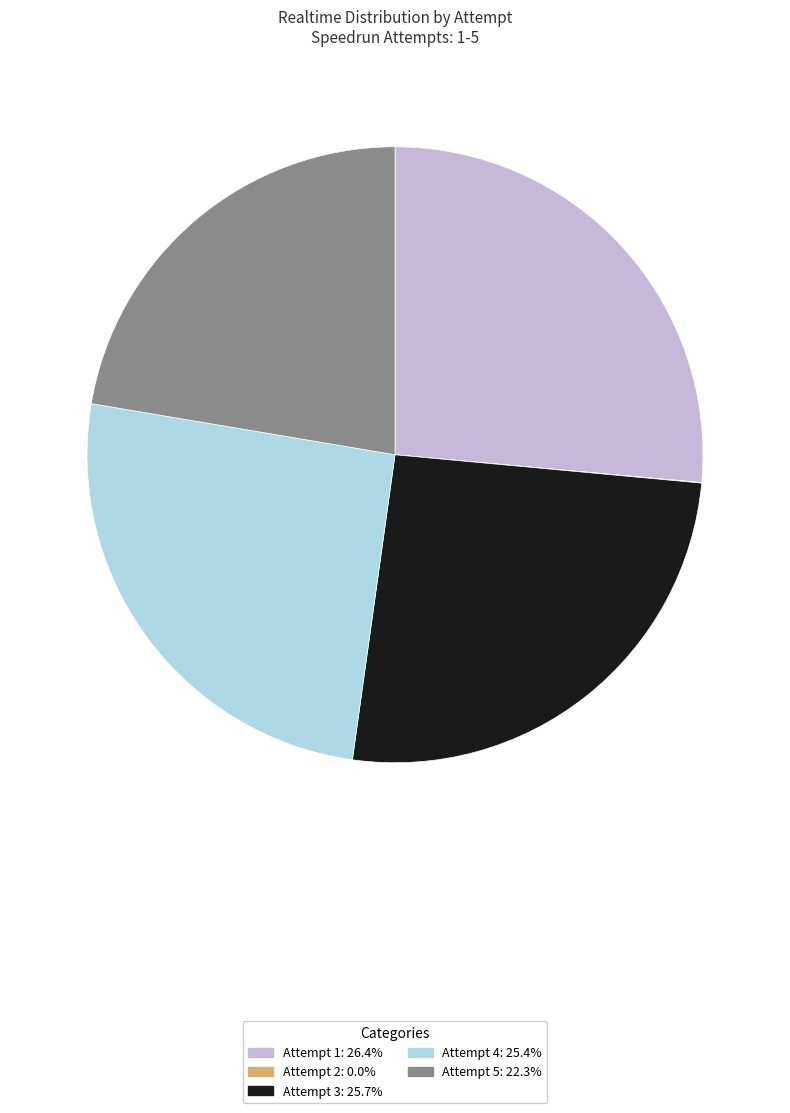

Does Attempt 1 account for over 50% of the chart?

No